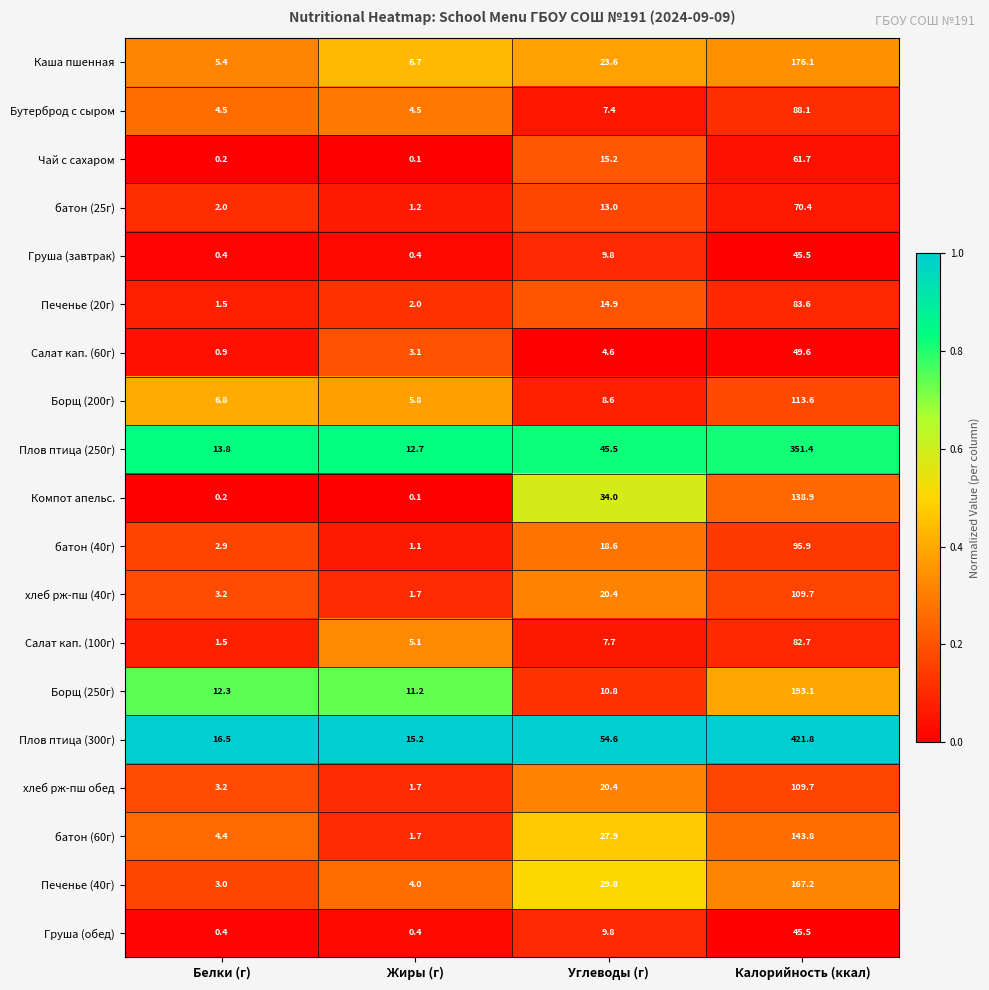

At which label does Бутерброд с сыром first exceed 7?

Углеводы (г)